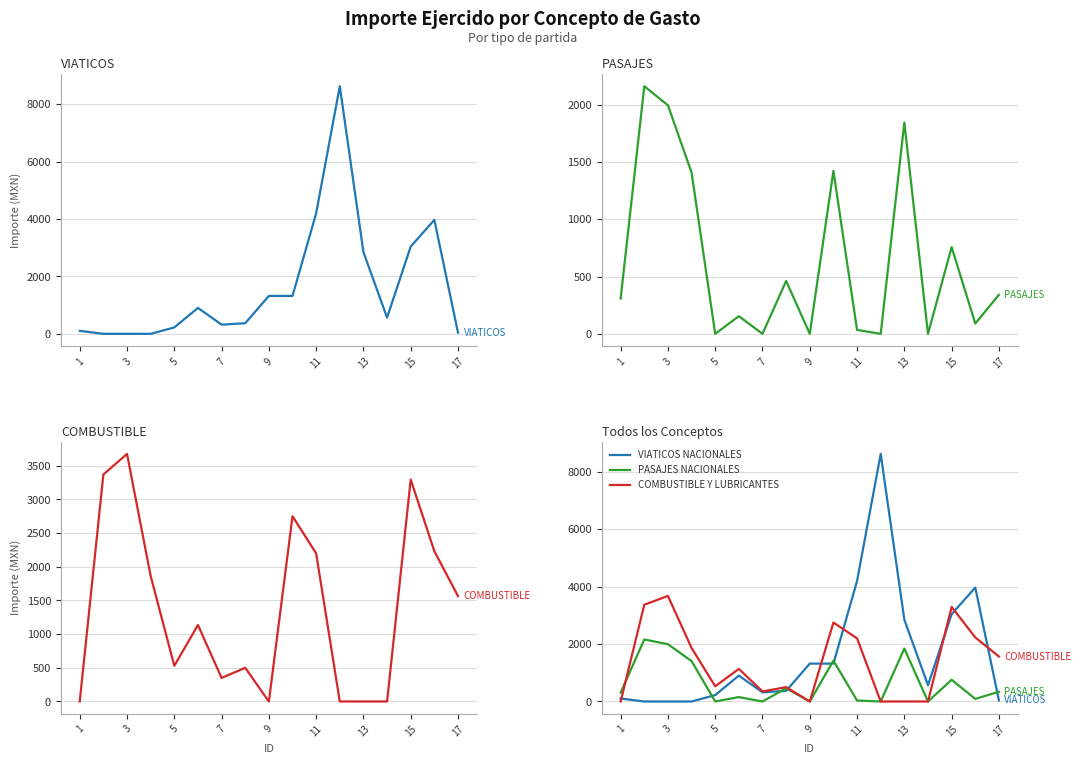

What are all the series names shown in the legend?

VIATICOS NACIONALES, PASAJES NACIONALES, COMBUSTIBLE Y LUBRICANTES